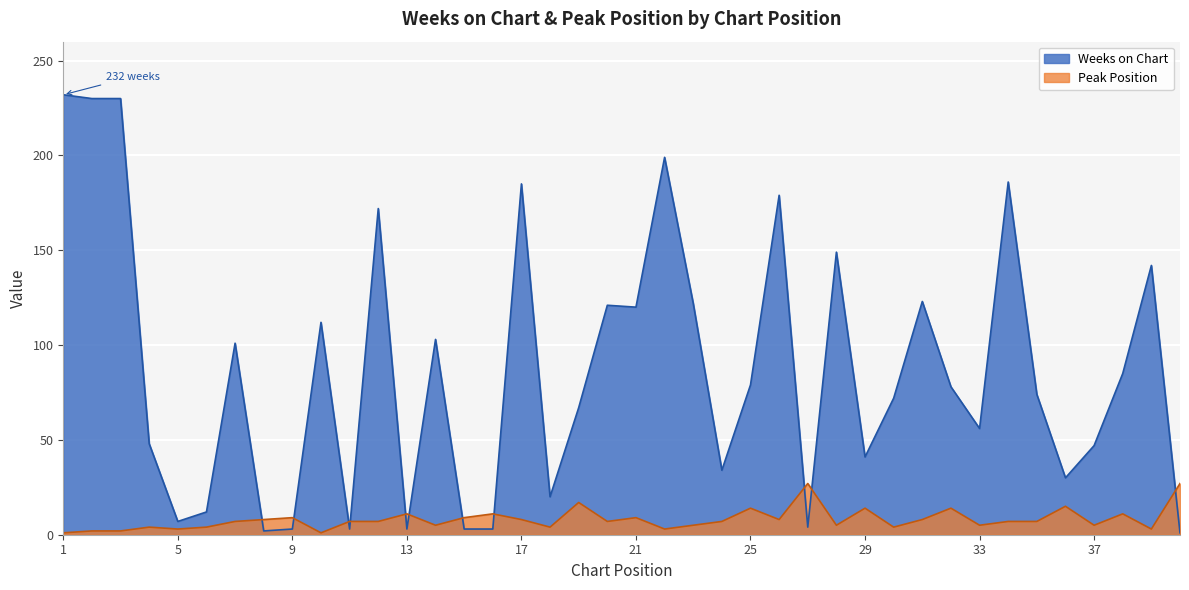

What is the highest value of the Weeks on Chart series?

232